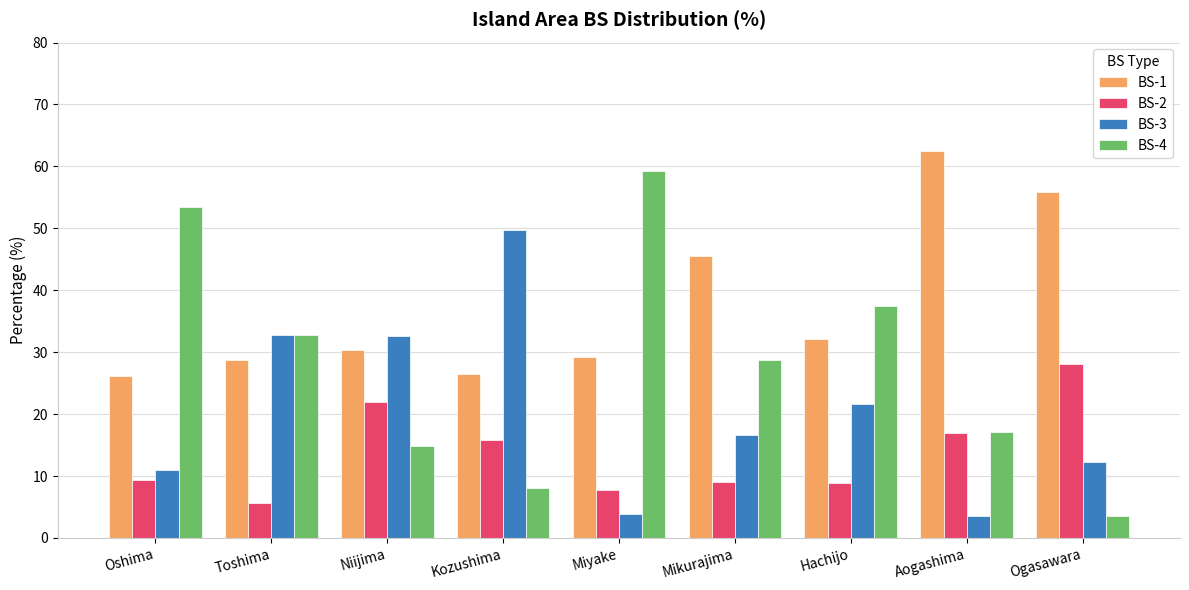

True or false: BS-4 has a value of 53.5 at Oshima.

True